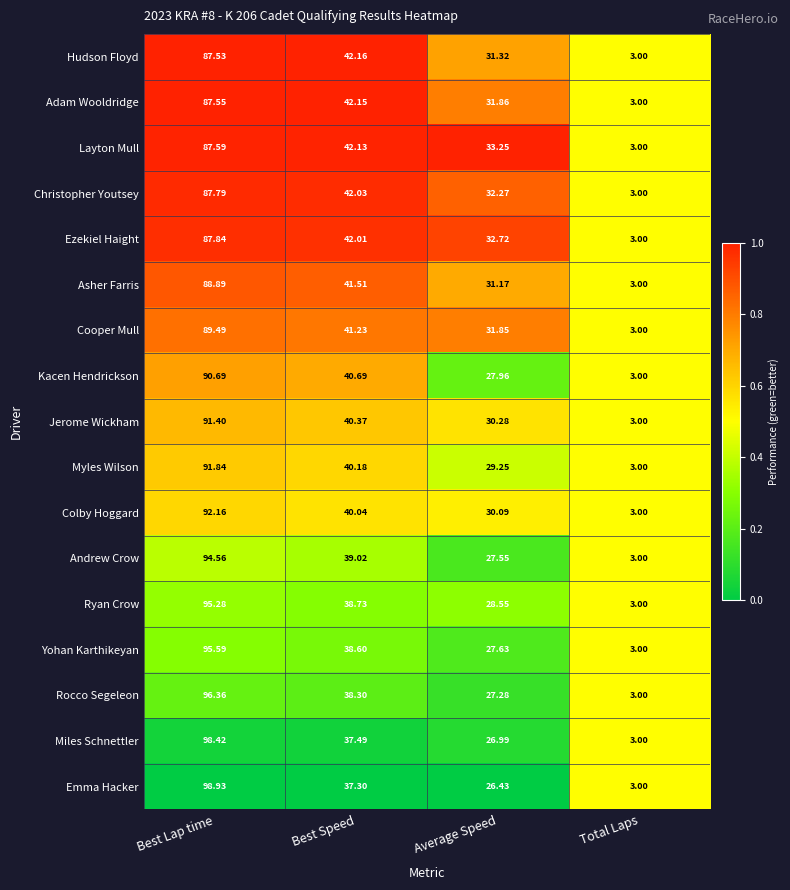

At which category is the sum across all series the highest?

Best Lap time